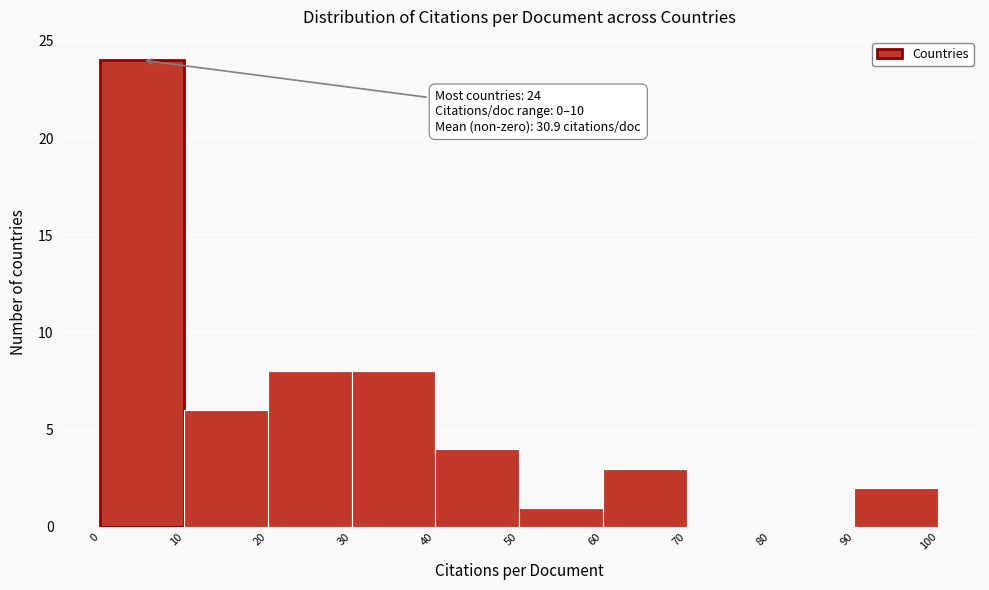

Which range on the x-axis has the tallest bar?

0 to 10